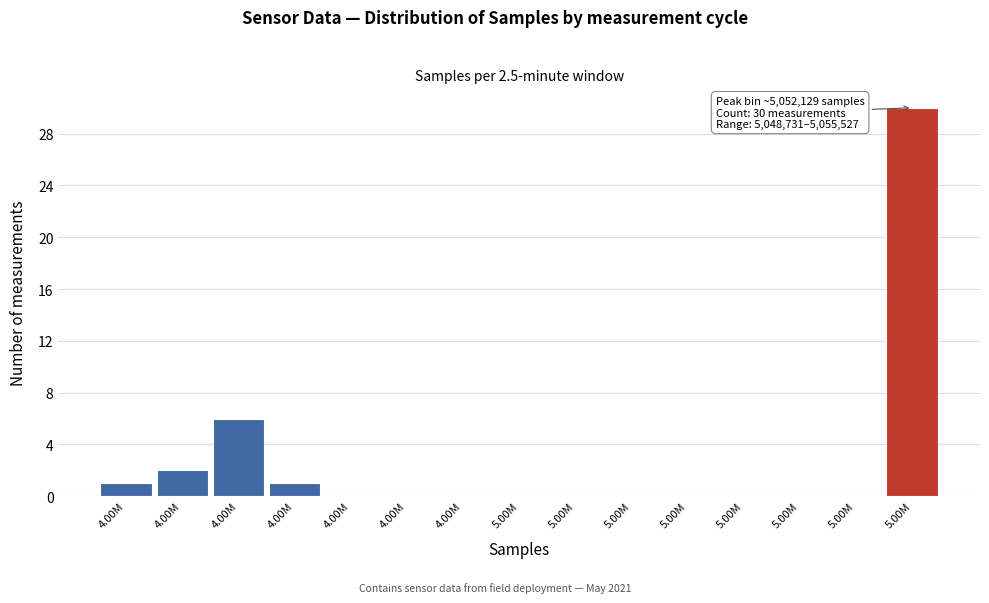

Count the number of categories in the chart.

15